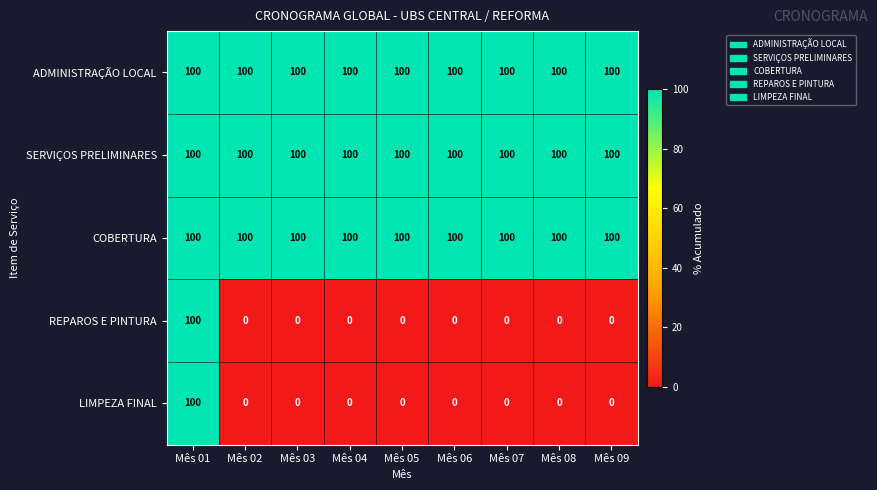

What is the total value across all series at Mês 05?

300